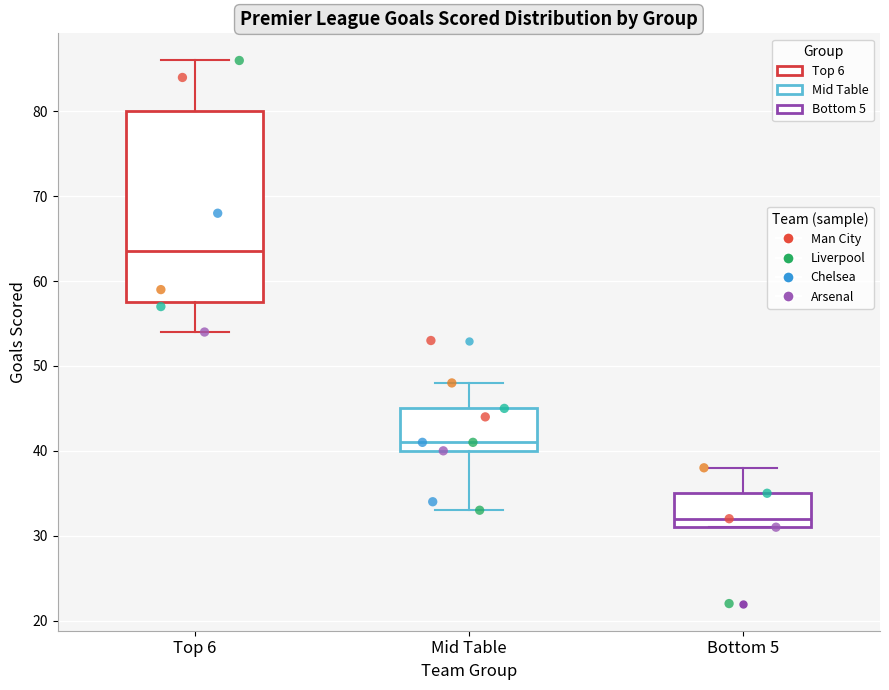

Comparing the boxes themselves (not the whiskers), which one is the tallest?

Top 6